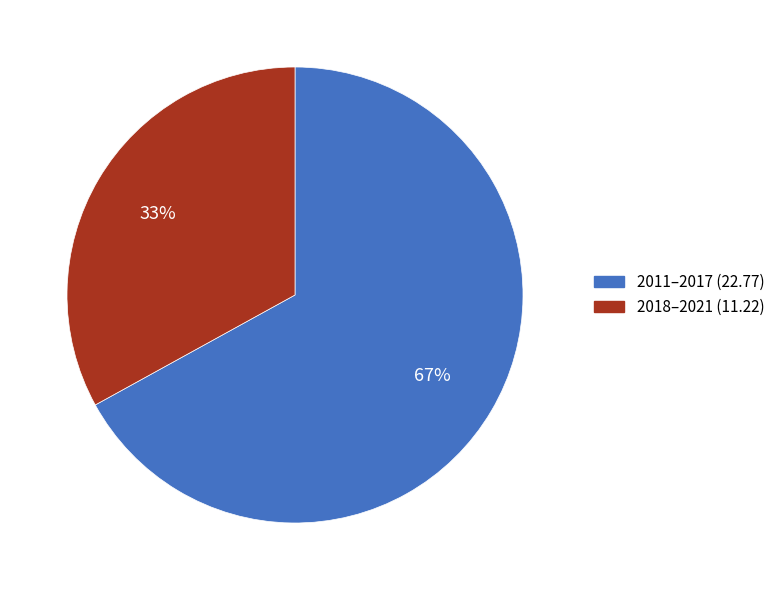

To the nearest percent, what is the difference between the largest and smallest slice percentages?

34%